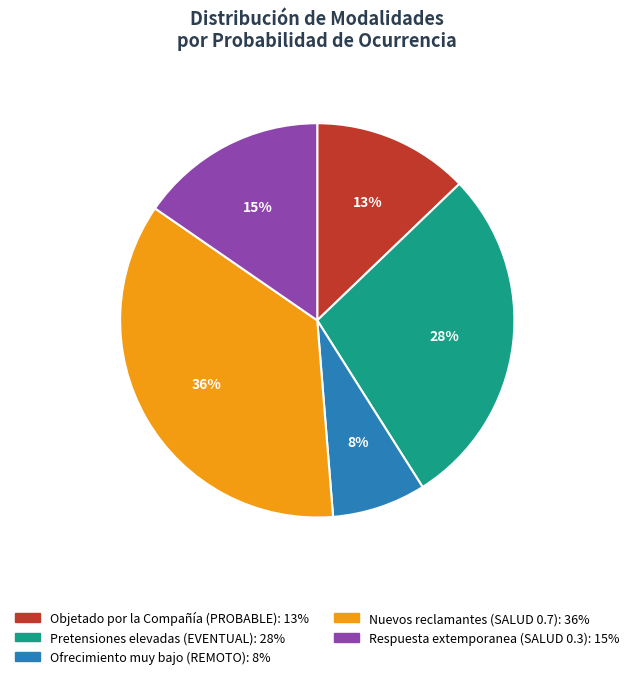

Is there any slice that represents more than half of the pie?

No